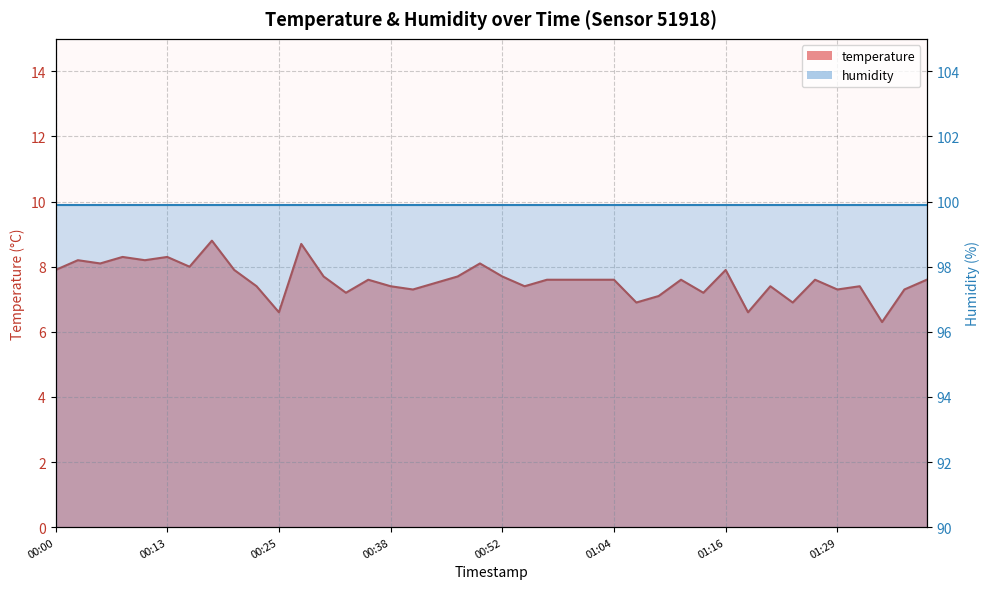

What is the maximum value shown in the chart?

8.8